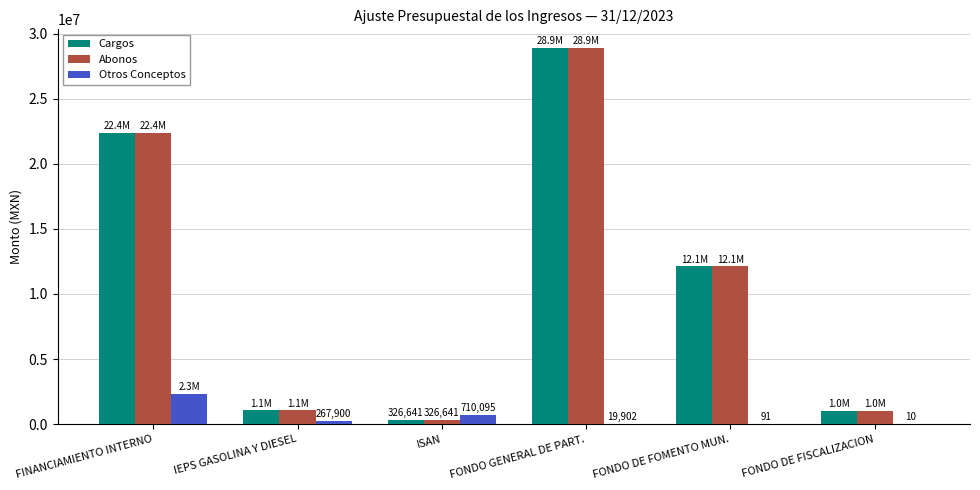

At which label does Abonos reach its peak?

FONDO GENERAL DE PART.